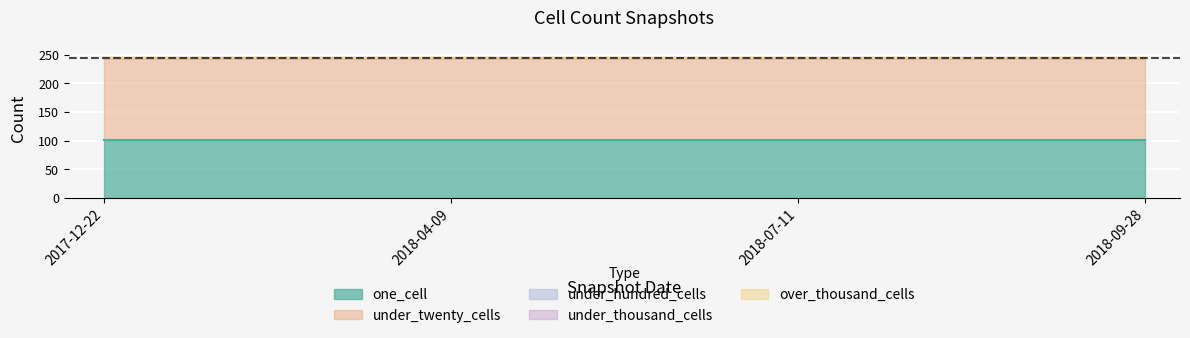

Reading left to right, list all the values displayed in this chart.

one_cell: 2017-12-22=101	2018-04-09=101	2018-07-11=101	2018-09-28=101
under_twenty_cells: 2017-12-22=144	2018-04-09=144	2018-07-11=144	2018-09-28=144
under_hundred_cells: 2017-12-22=0	2018-04-09=0	2018-07-11=0	2018-09-28=0
under_thousand_cells: 2017-12-22=0	2018-04-09=0	2018-07-11=0	2018-09-28=0
over_thousand_cells: 2017-12-22=0	2018-04-09=0	2018-07-11=0	2018-09-28=0